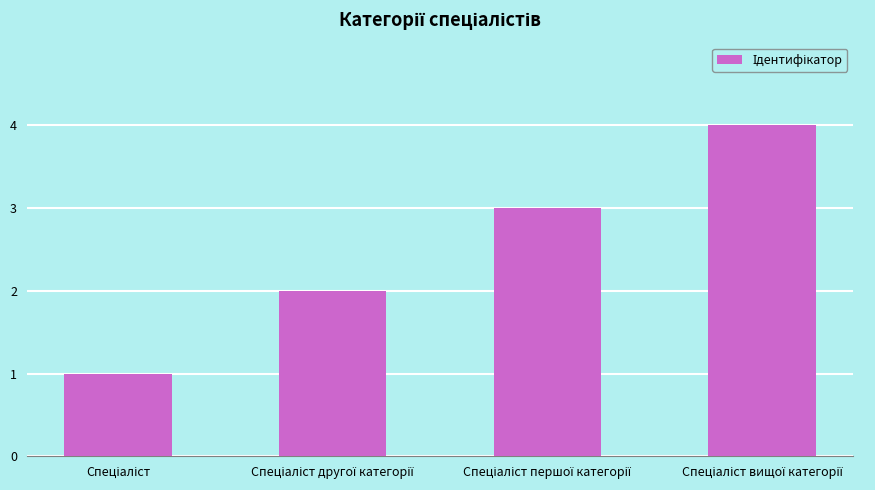

Count the number of data series in this chart.

1